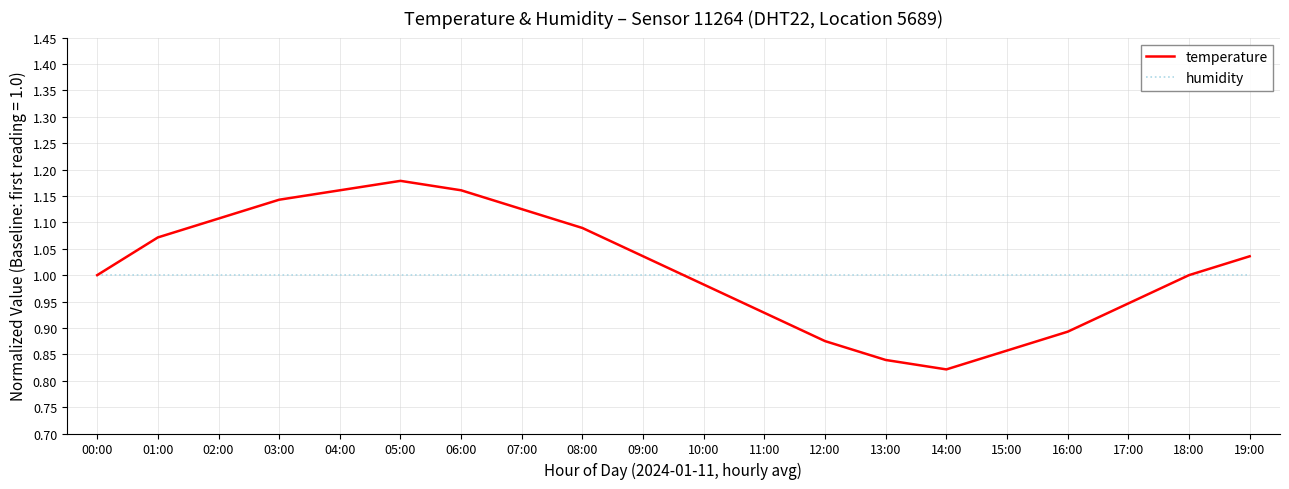

The temperature series shows 1.1 at 08:00. True or false?

True